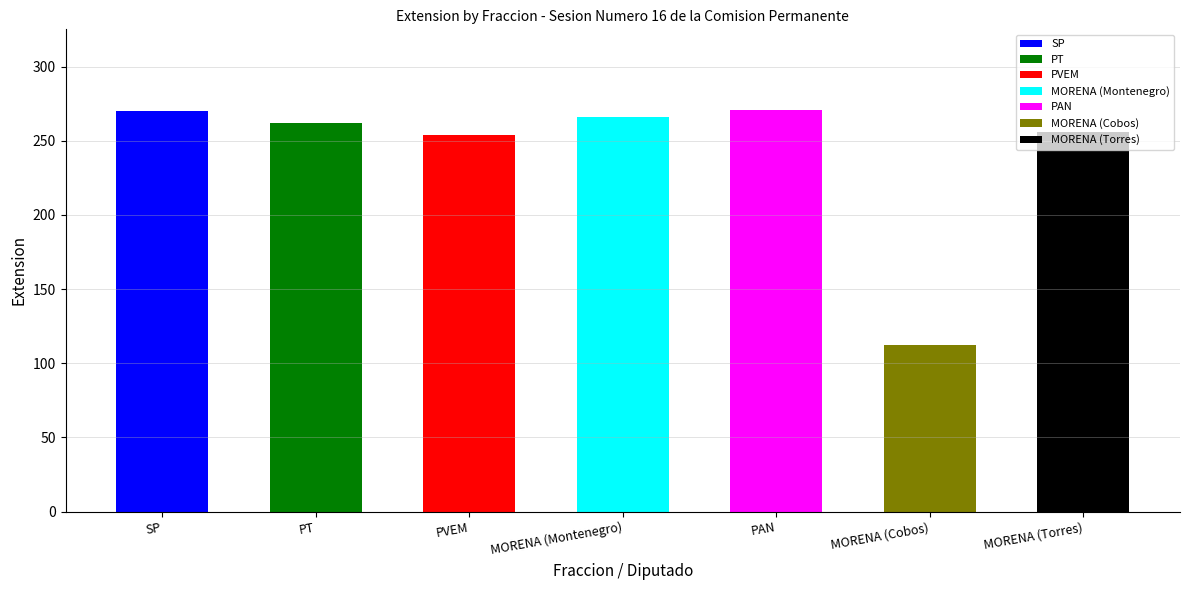

What is the sum of the values at MORENA and PT?

374